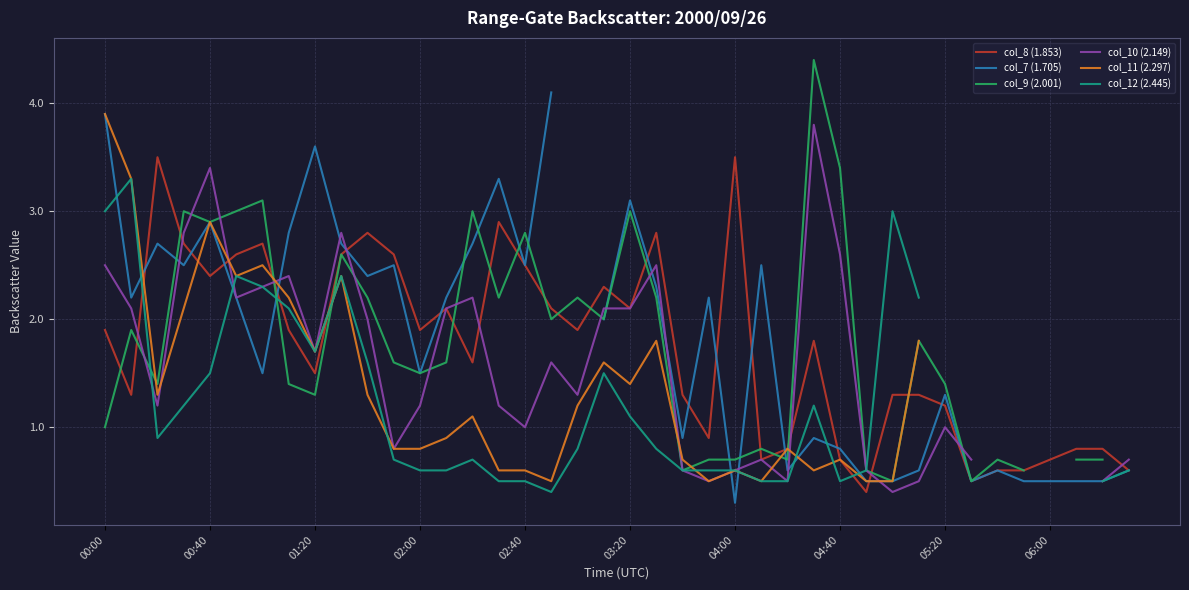

True or false: col_7 (1.705) and col_10 (2.149) cross at least once.

True